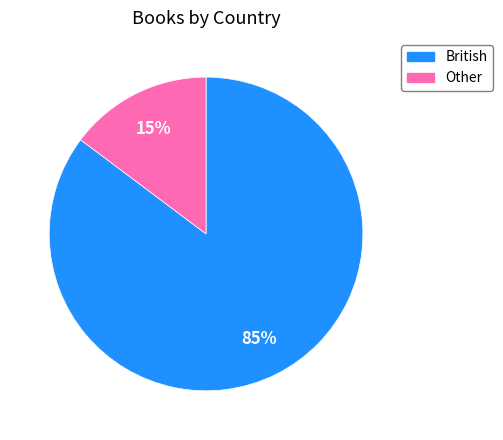

Rank the categories by value from highest to lowest.

British, Other